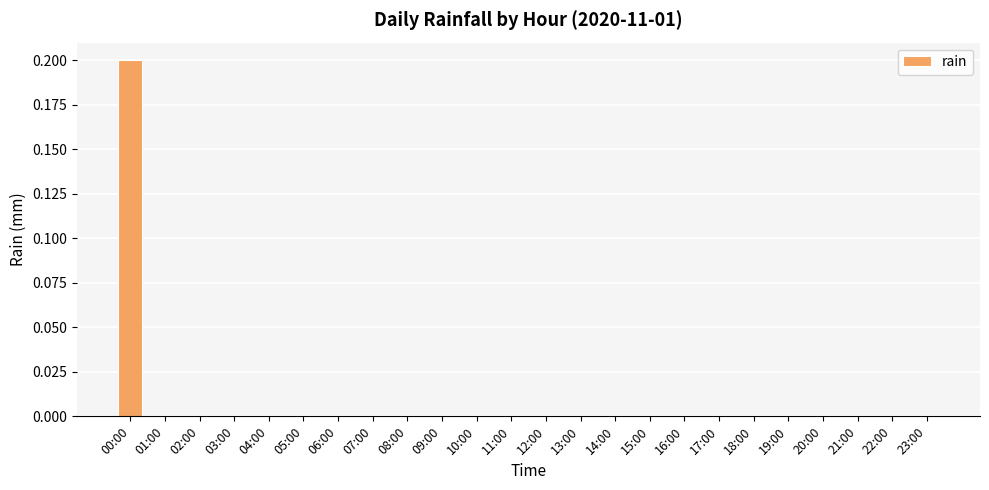

The value at 06:00 is 0.0. True or false?

True